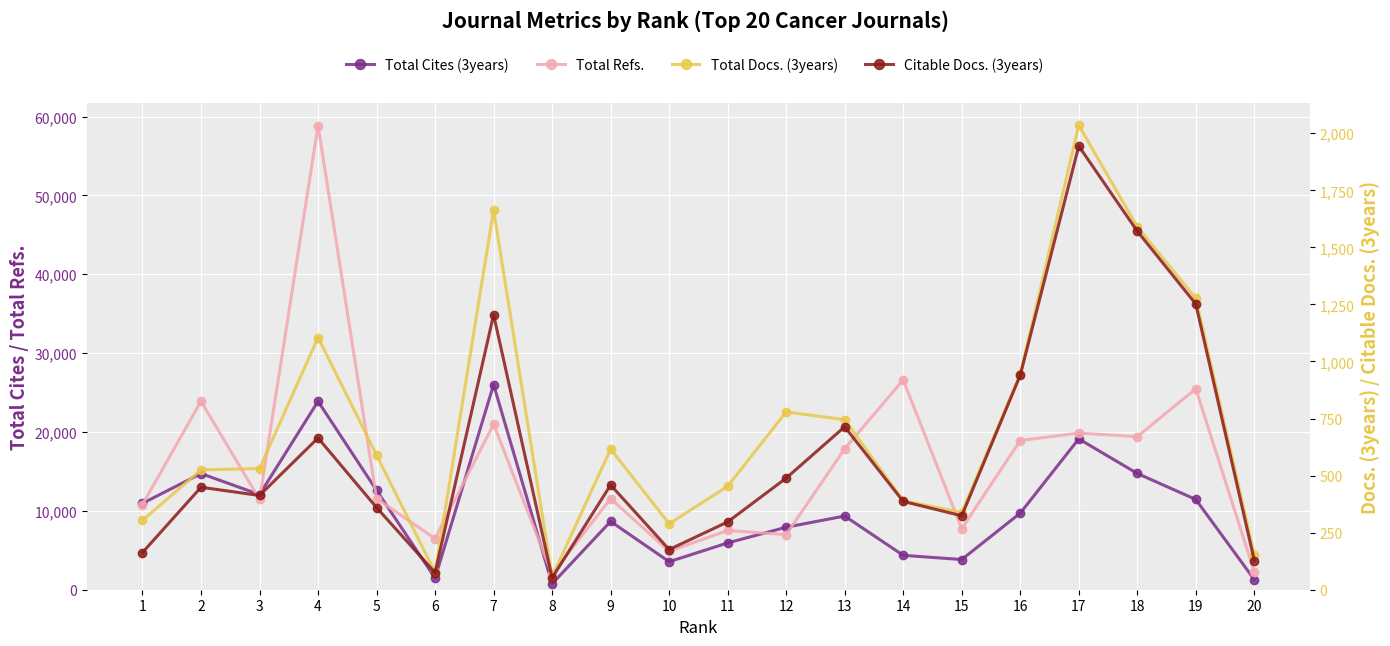

Reading left to right, extract all data points from this chart.

Total Cites (3years): 1=10951	2=14728	3=12065	4=23888	5=12604	6=1477	7=26011	8=754	9=8661	10=3552	11=5933	12=7925	13=9343	14=4360	15=3828	16=9710	17=19126	18=14743	19=11444	20=1284
Total Refs.: 1=10805	2=23895	3=11441	4=58854	5=11546	6=6493	7=20976	8=1993	9=11553	10=4873	11=7513	12=6987	13=17871	14=26605	15=7747	16=18917	17=19863	18=19408	19=25474	20=2275
Total Docs. (3years): 1=304	2=525	3=531	4=1105	5=590	6=76	7=1664	8=57	9=616	10=289	11=453	12=779	13=745	14=390	15=338	16=943	17=2035	18=1590	19=1277	20=153
Citable Docs. (3years): 1=163	2=449	3=413	4=665	5=360	6=75	7=1205	8=52	9=459	10=176	11=297	12=489	13=714	14=387	15=324	16=940	17=1944	18=1571	19=1252	20=128